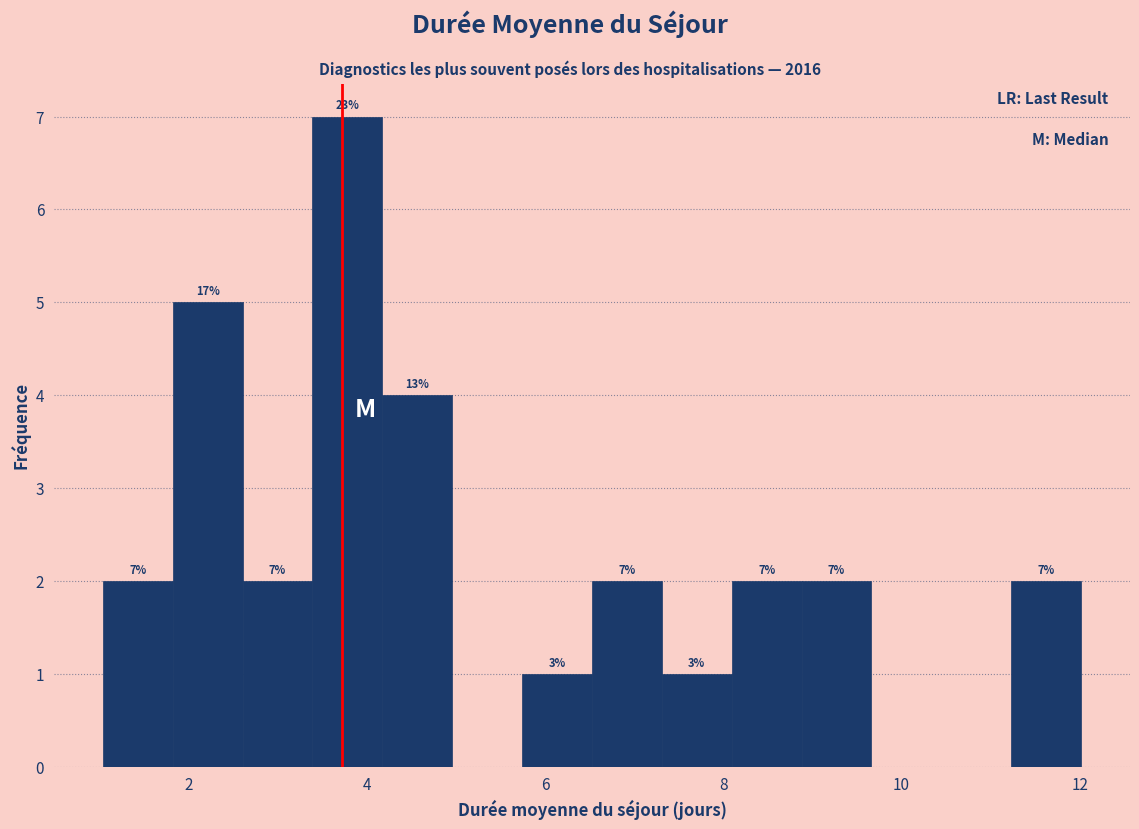

Around what value on the x-axis is the tallest bar? Give the approximate position of its centre, as read against the axis.

3.8